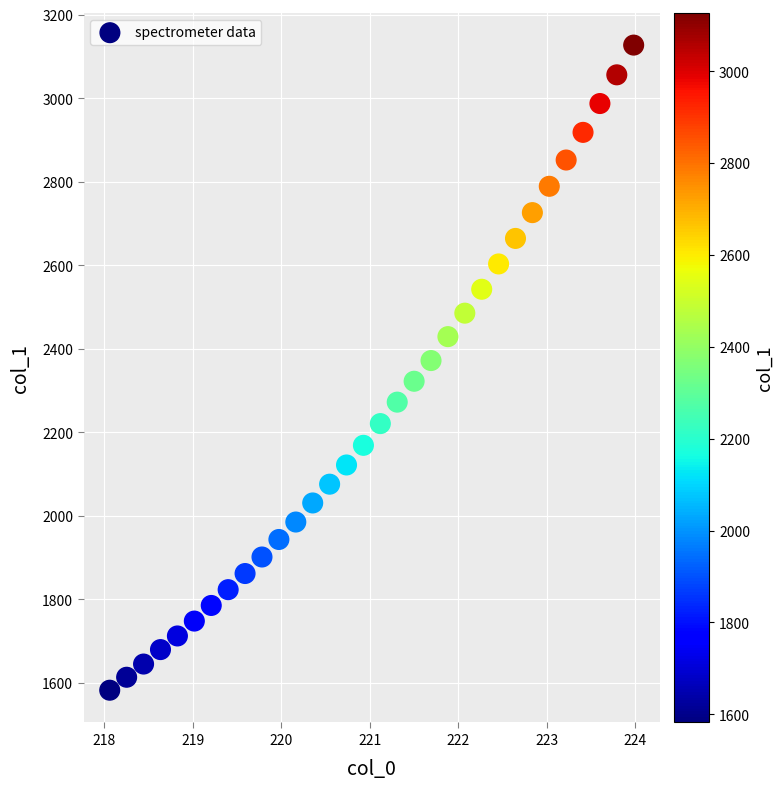

What is the range of Y values (max minus min)?

1545.0